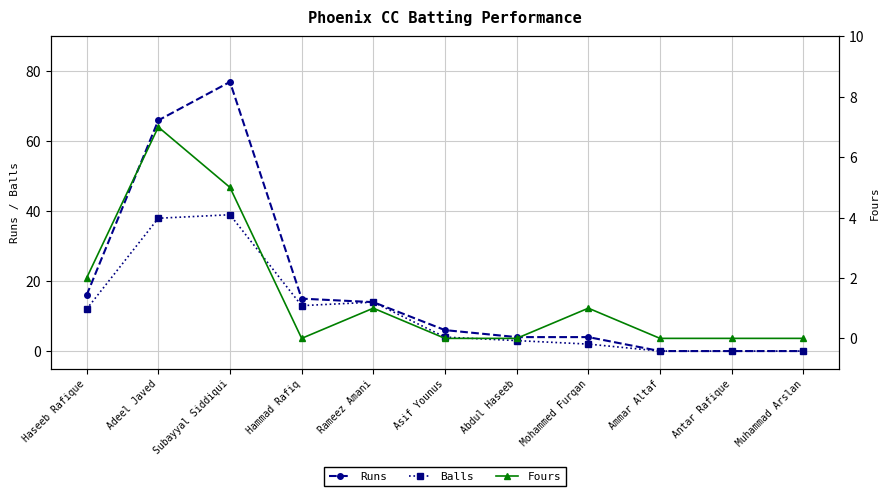

Which series has the widest spread of values?

Runs